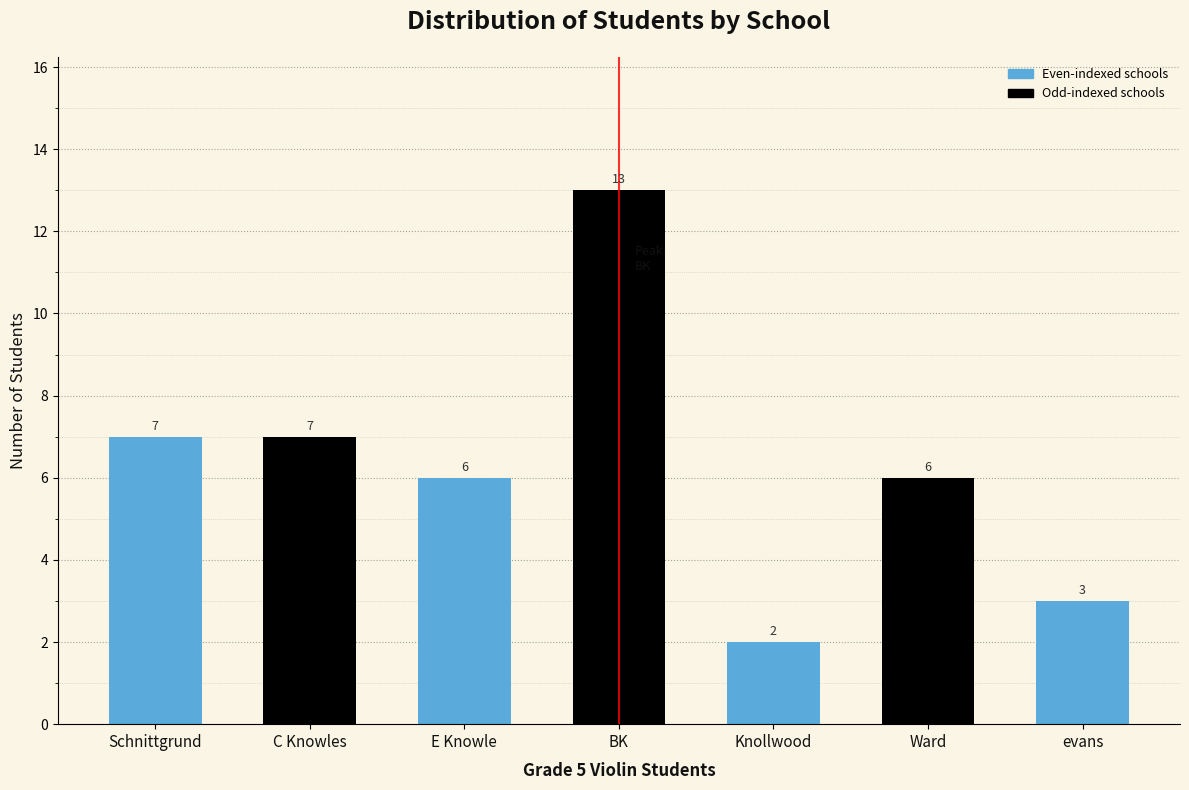

Reading right to left, extract all data points from this chart.

evans=3	Ward=6	Knollwood=2	BK=13	E Knowle=6	C Knowles=7	Schnittgrund=7